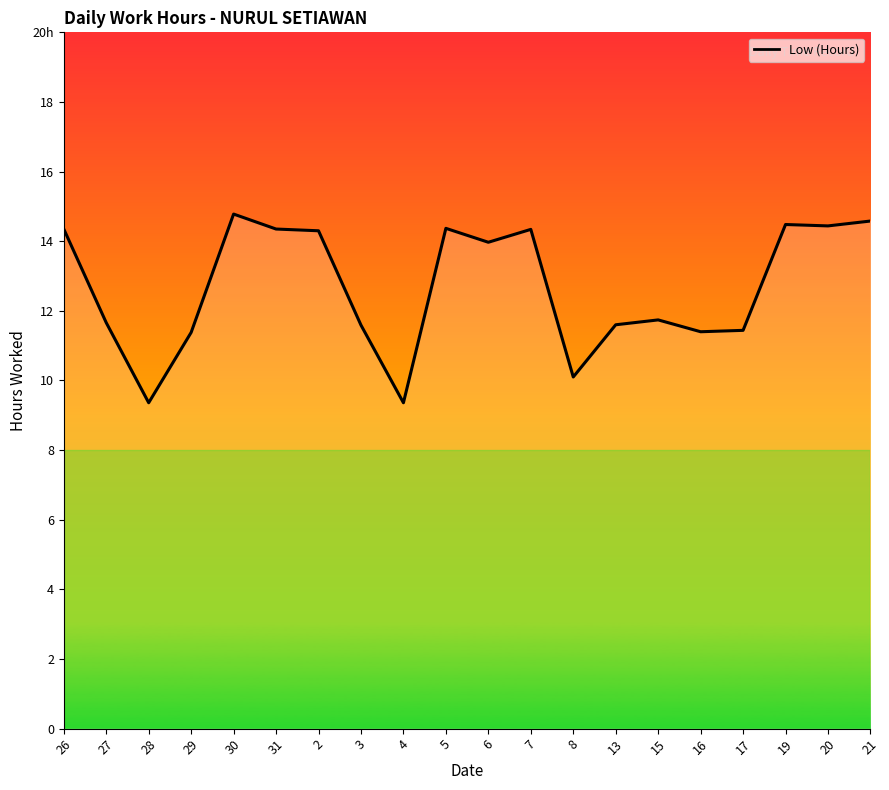

Does the chart have visible grid lines?

No